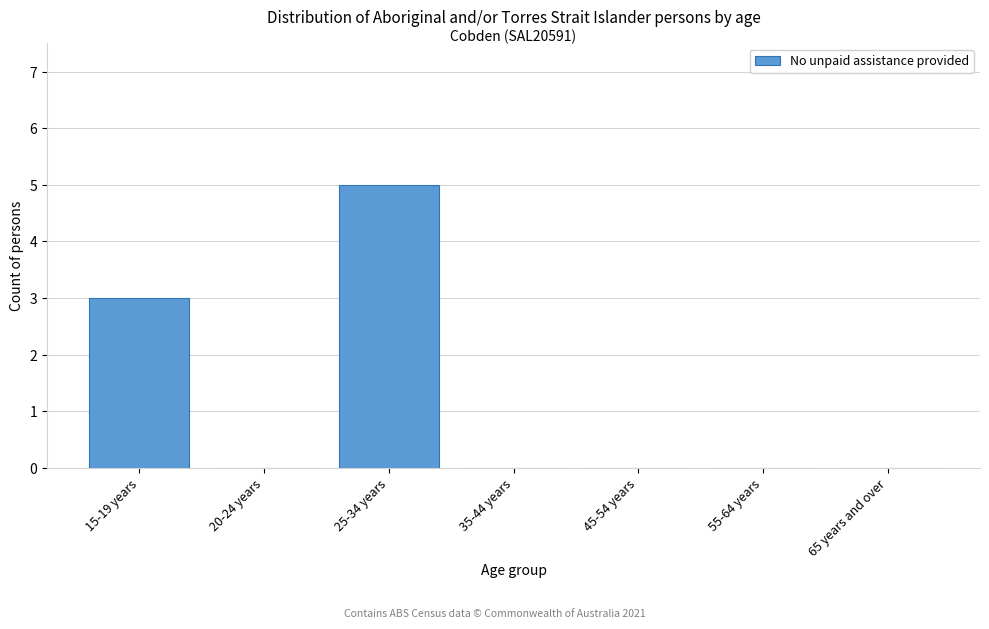

Reading right to left, transcribe all the data shown in this chart.

65 years and over=0	55-64 years=0	45-54 years=0	35-44 years=0	25-34 years=5	20-24 years=0	15-19 years=3